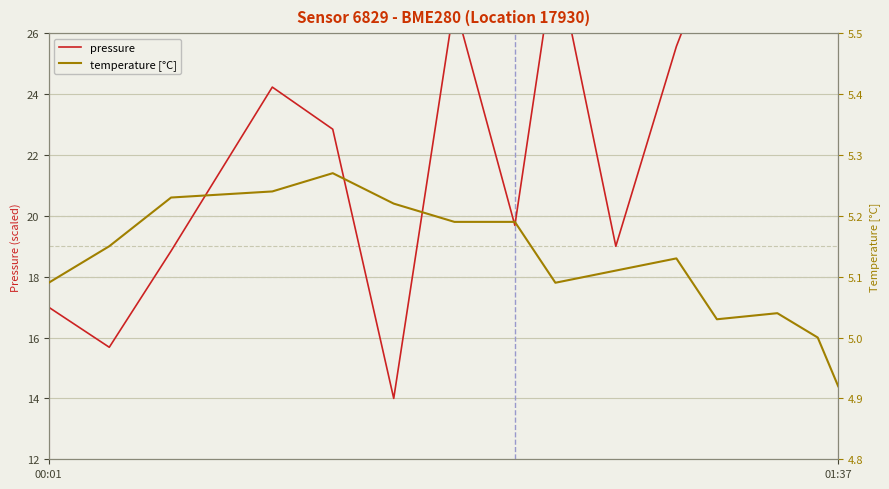

How many lines are shown in the chart?

2